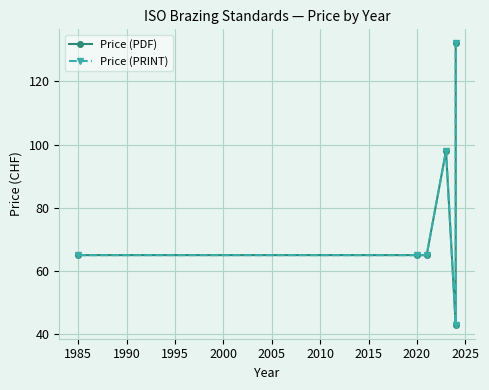

How many distinct data groups are displayed?

2